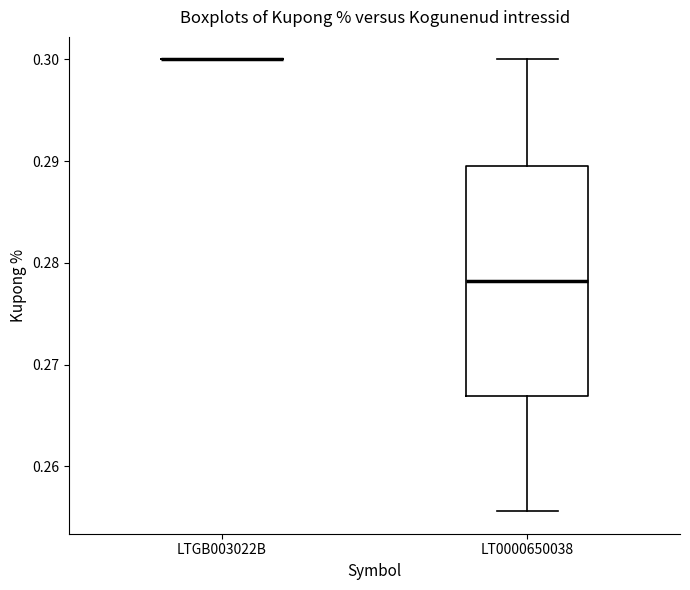

Where is the upper edge of the box for LT0000650038 on the y-axis? The values are not printed on the chart, so give them approximately, as read against the axis.

0.290